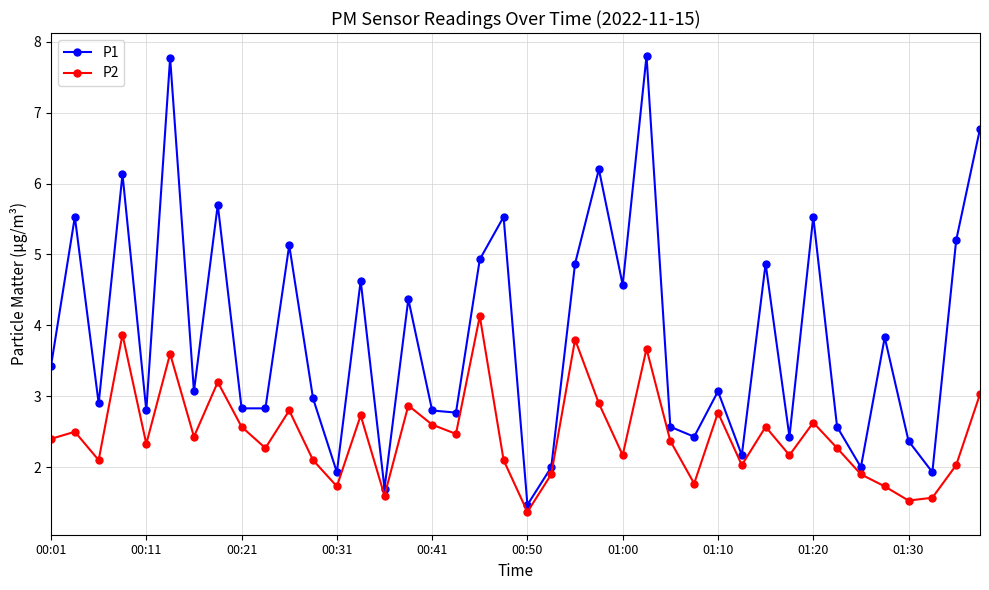

What is the difference between the maximum and minimum values in the P1 series?

6.3